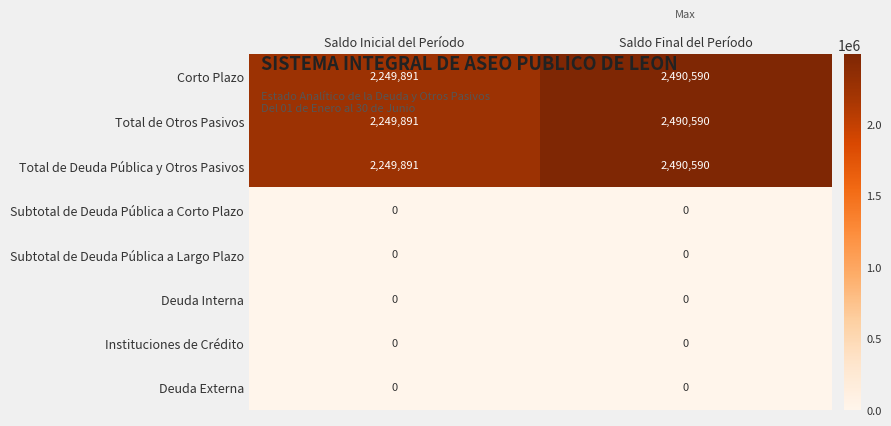

What is the total value across all series at Saldo Final del Período?

7471770